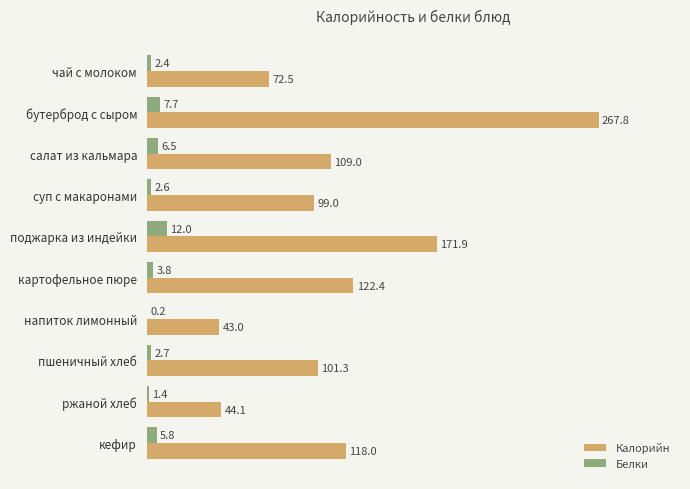

What is the approximate value of Белки at чай с молоком?

2.4